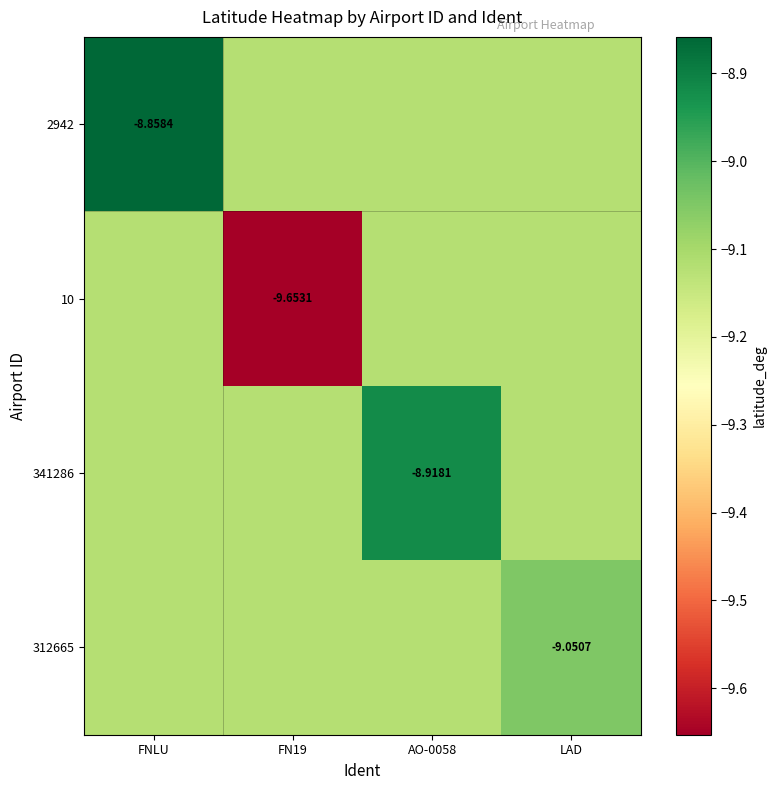

What is the average value of the 341286 series?

-9.1